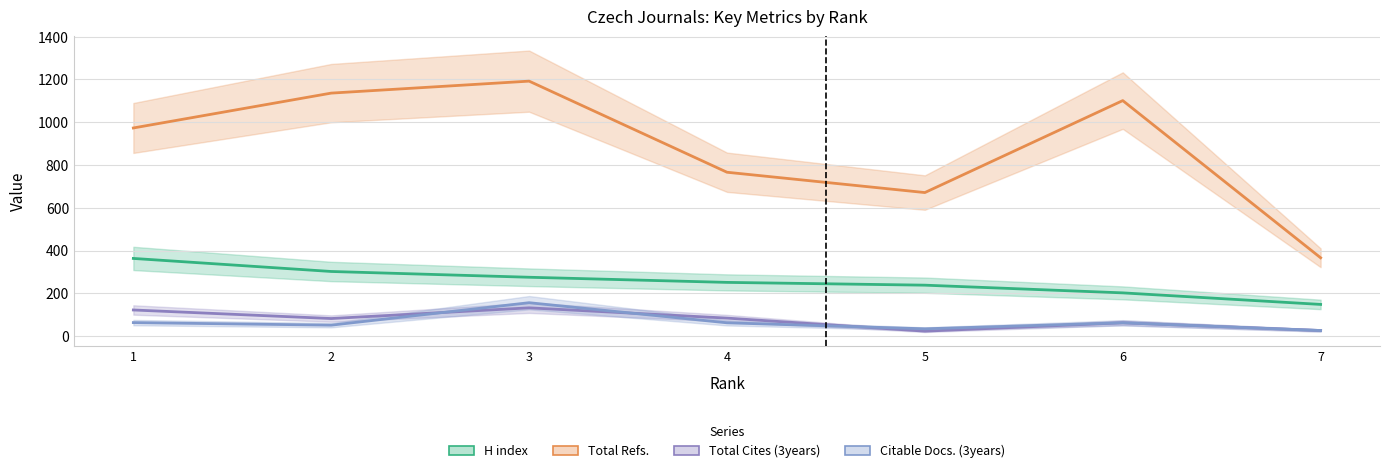

Reading left to right, what are all the values shown in this chart?

H index: 363	302	275	251	238	202	148
Total Refs.: 973	1136	1192	766	671	1101	366
Total Cites (3years): 122	82	132	84	23	62	26
Citable Docs. (3years): 63	51	156	62	34	62	26